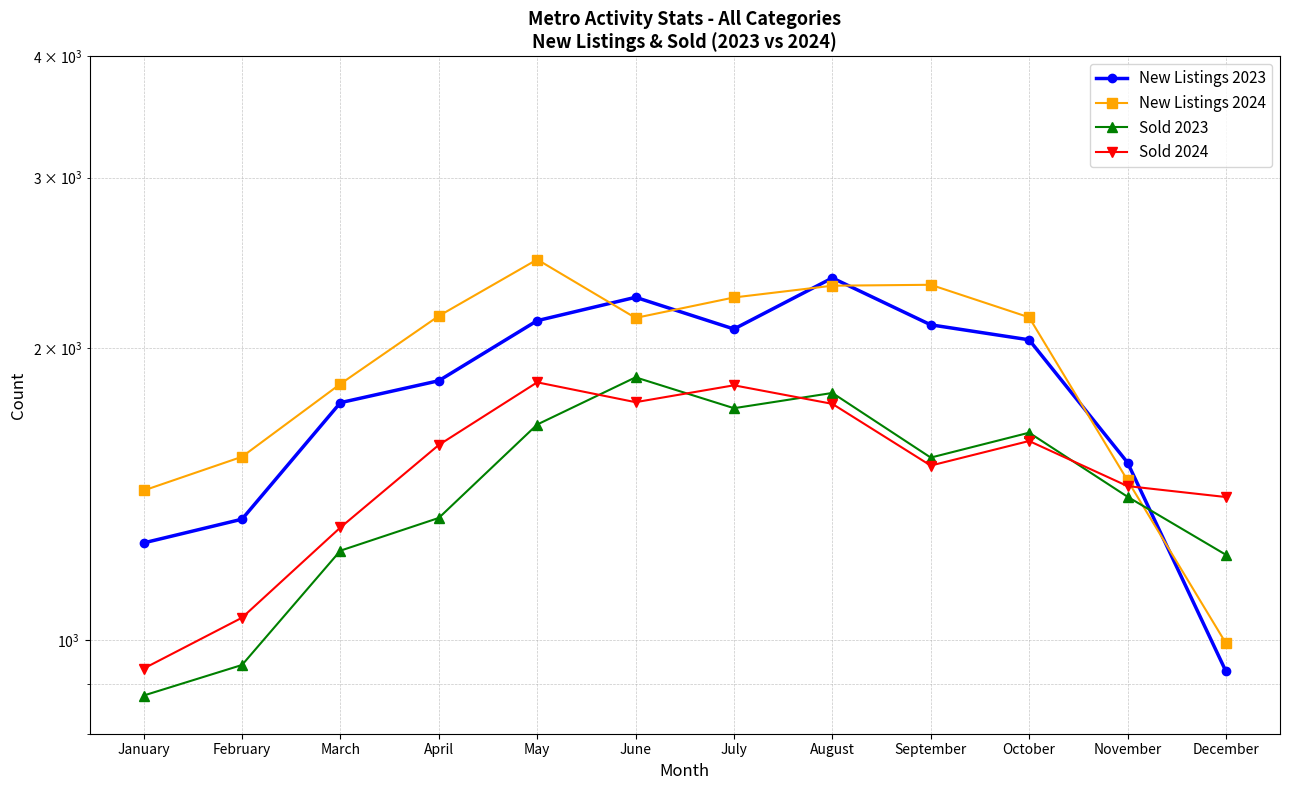

Rank the categories by New Listings 2024 value from highest to lowest.

May, September, August, July, April, October, June, March, February, November, January, December